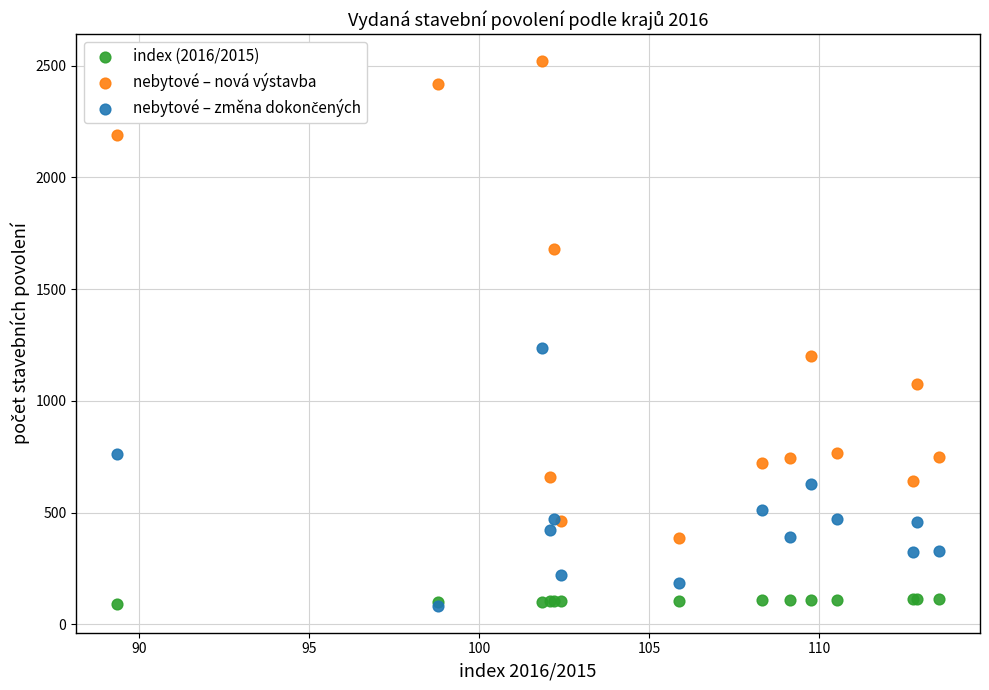

Which series has the widest spread of Y values?

nebytové – nová výstavba